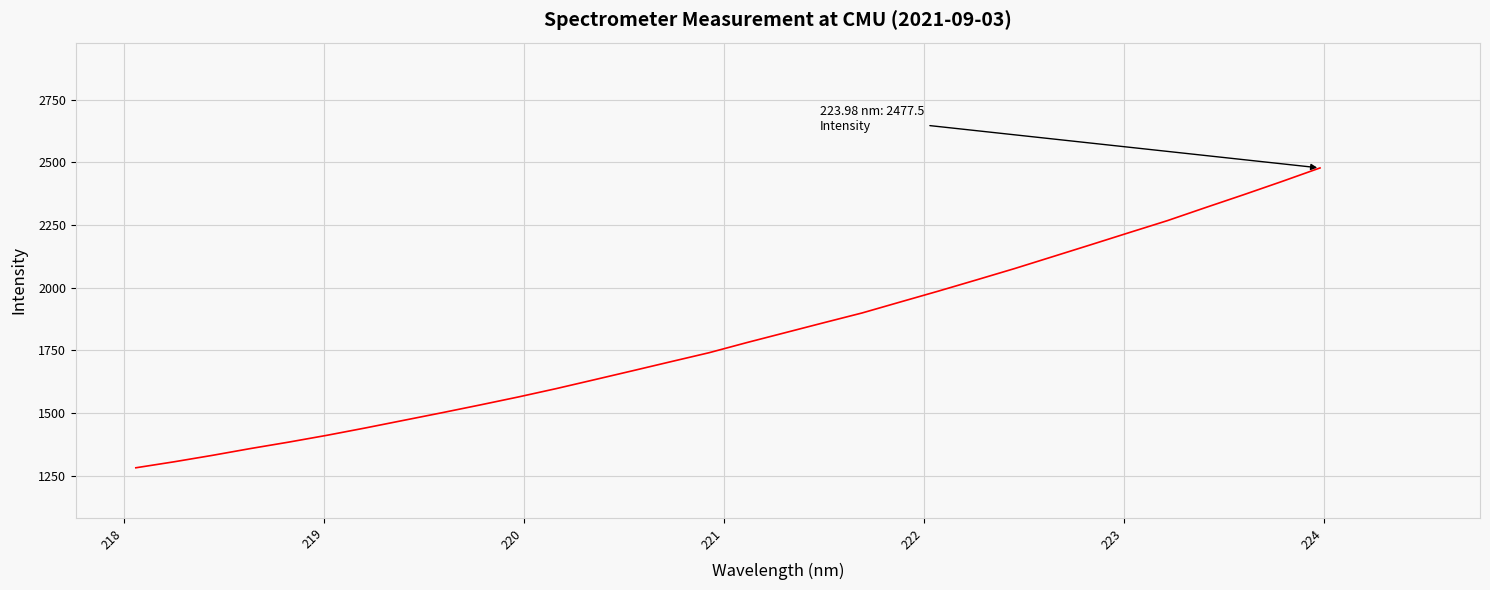

What is the difference between the maximum and minimum values?

1196.4